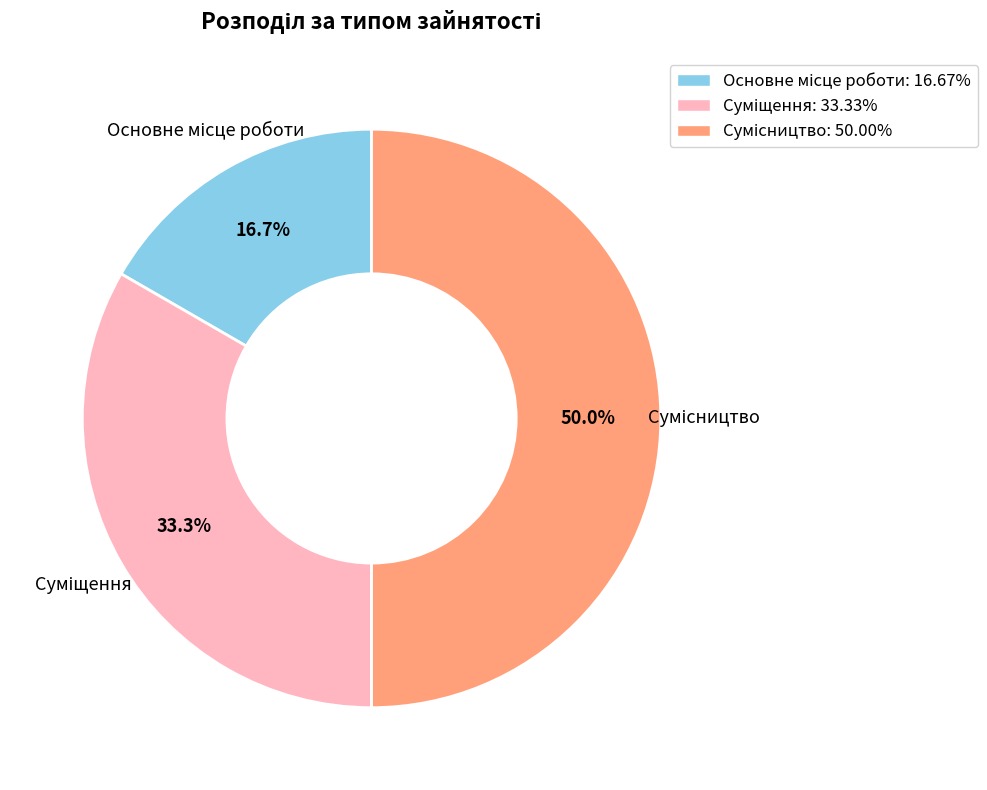

What is the change in value from Суміщення to Сумісництво?

+1